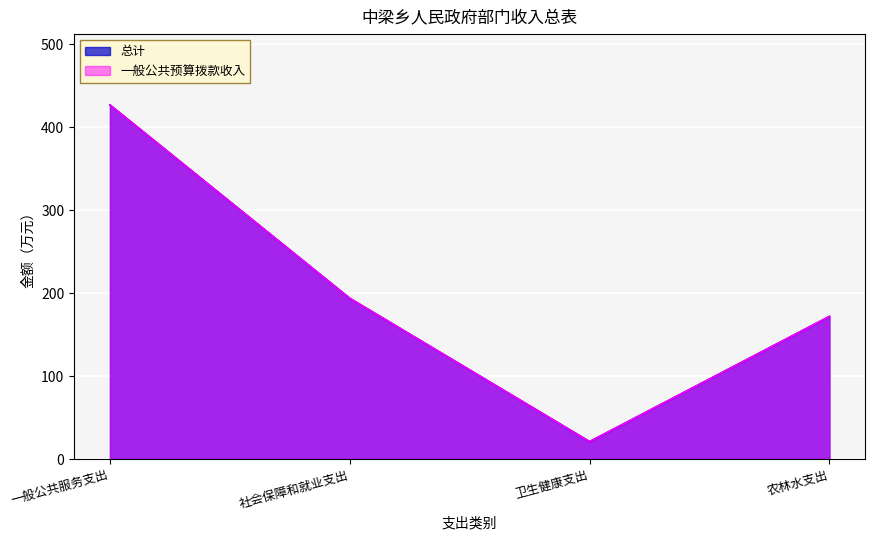

What is the value of the 总计 point at the 4th from the left?

171.9